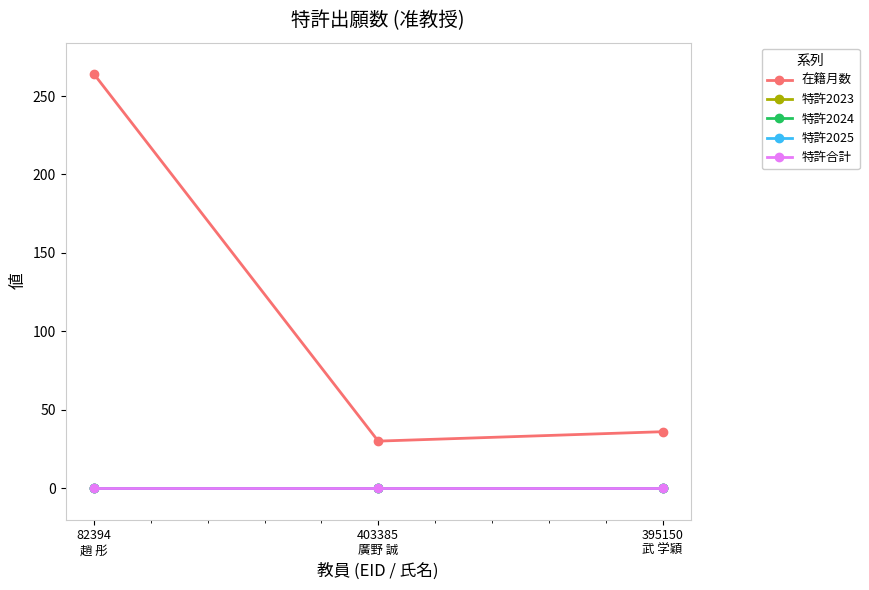

At which label does 特許2023 reach its peak?

82394
趙 彤